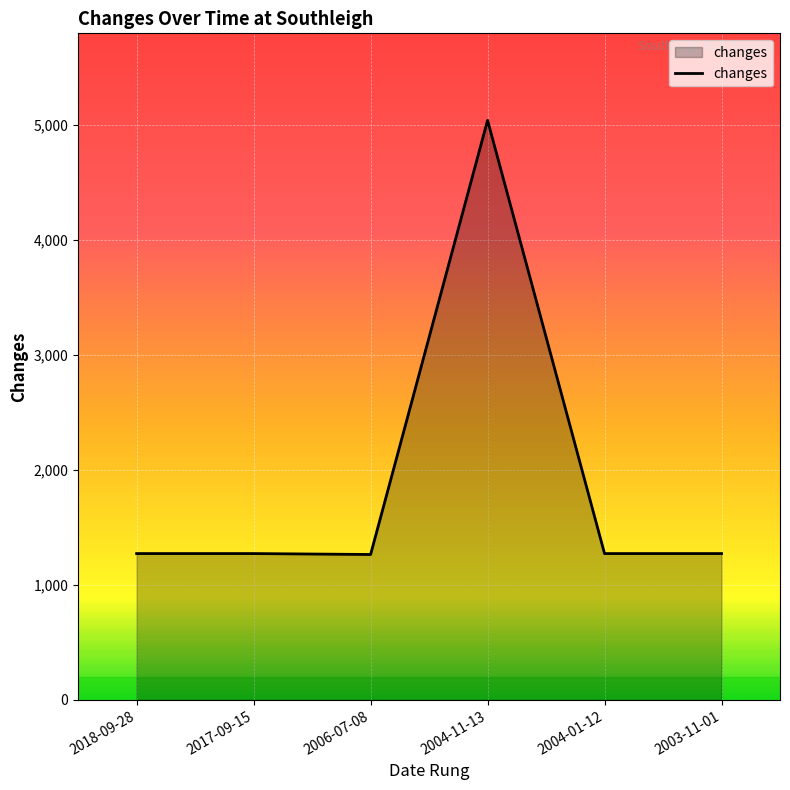

Which label corresponds to the largest value in the chart?

2004-11-13